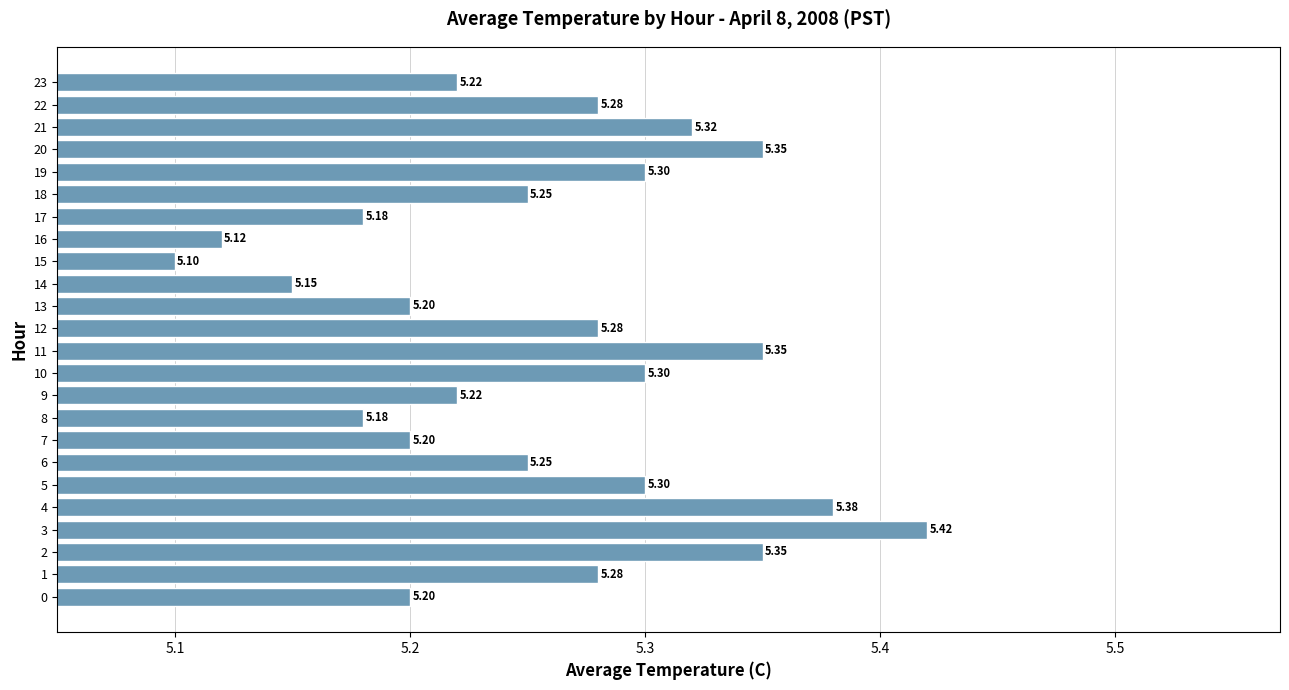

Is it true that the value at 7 is 1.9?

False